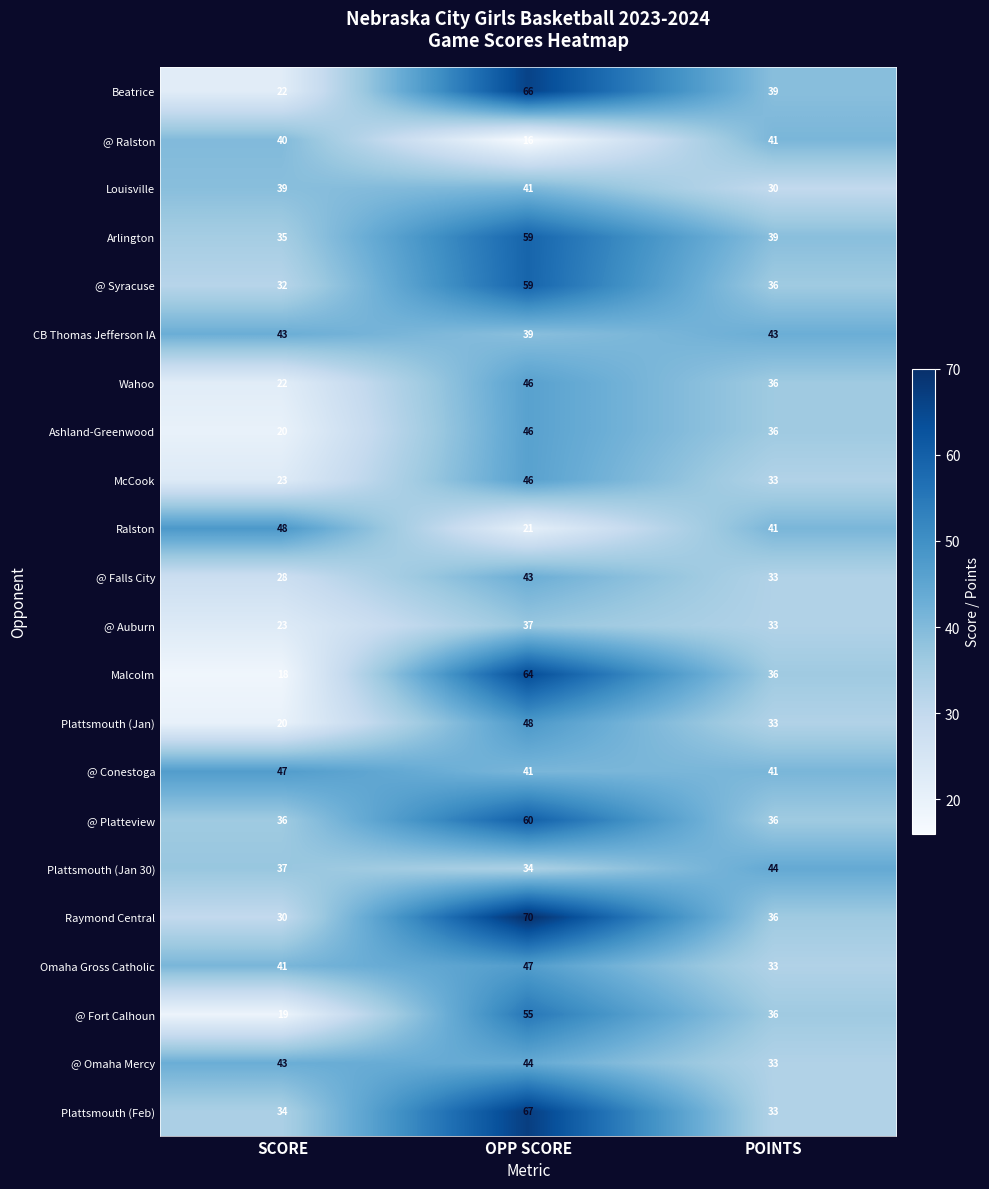

Which label corresponds to the largest value in the chart?

OPP SCORE